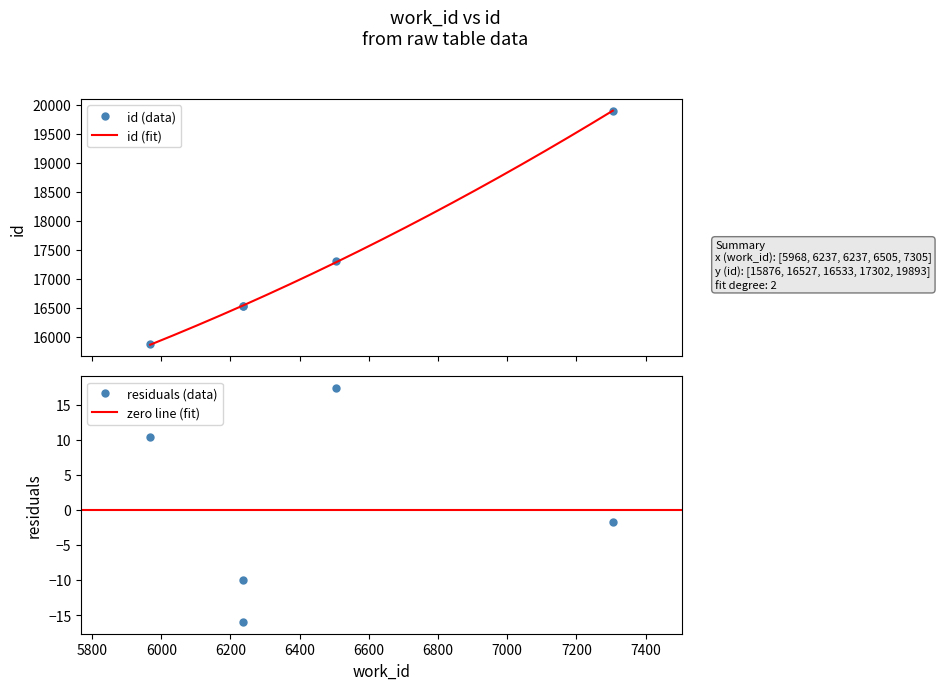

List the labels in order of value, smallest first.

5968, 6237, 6237, 6505, 7305